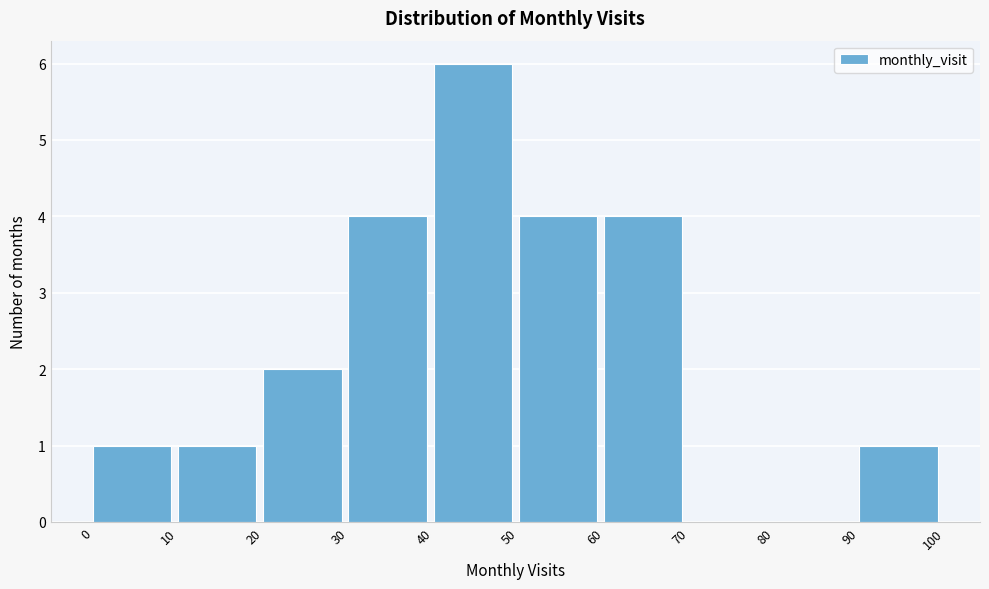

Reading left to right, transcribe this chart: for each bar, give the range it covers on the x-axis and its height. The values are not printed on the chart, so give them approximately, as read against the axis.

0 to 10: 1
10 to 20: 1
20 to 30: 2
30 to 40: 4
40 to 50: 6
50 to 60: 4
60 to 70: 4
70 to 80: 0
80 to 90: 0
90 to 100: 1